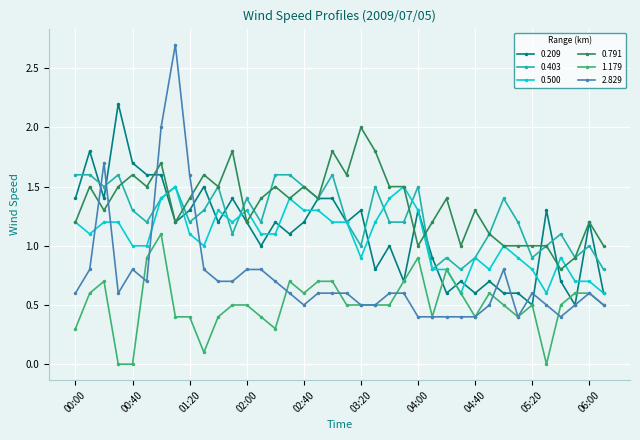

True or false: 0.403 and 2.829 intersect in this chart.

True